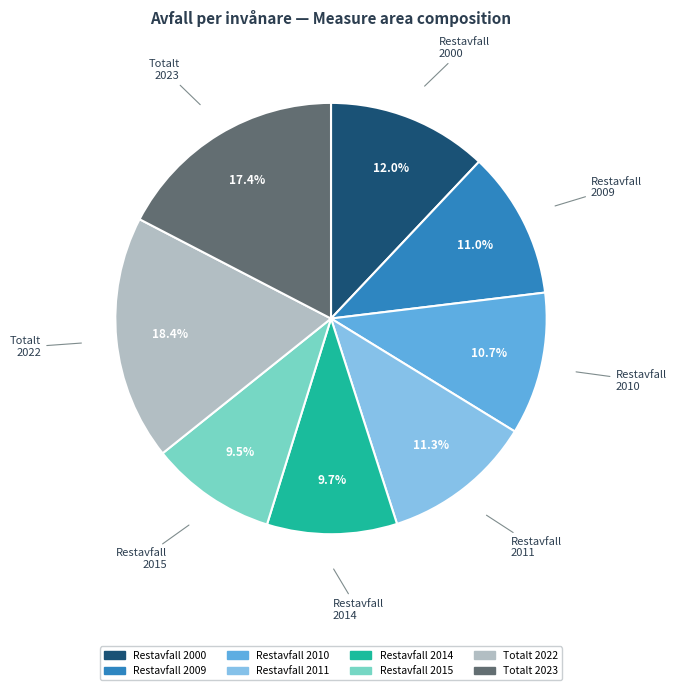

Is it true that Restavfall 2011 is 22% of the pie?

False